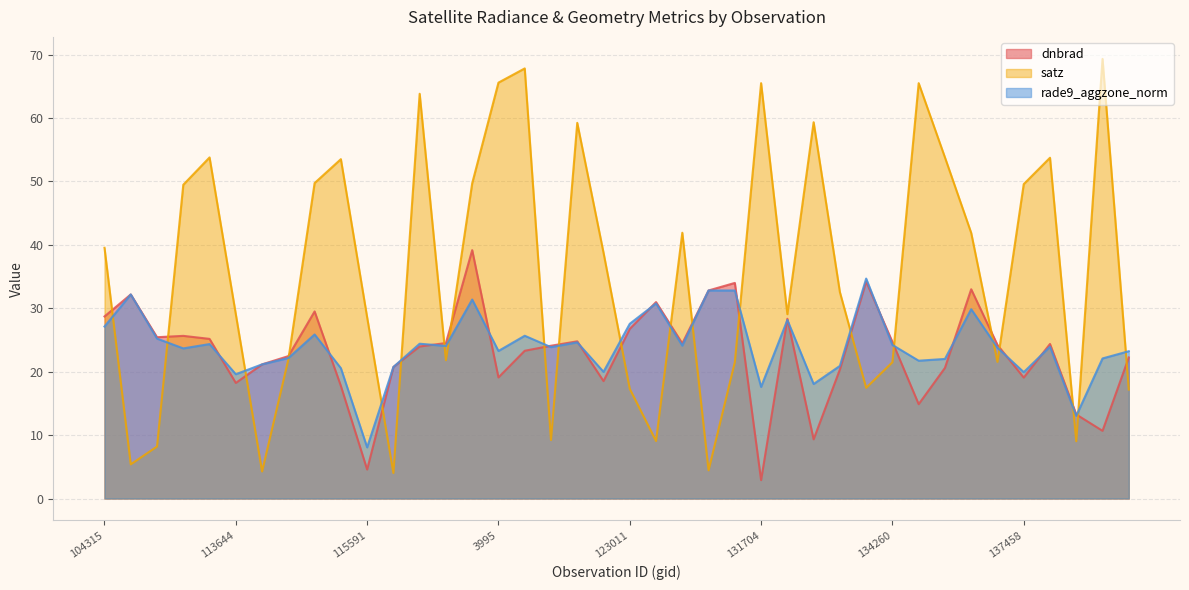

How many data points in dnbrad are less than 24?

19